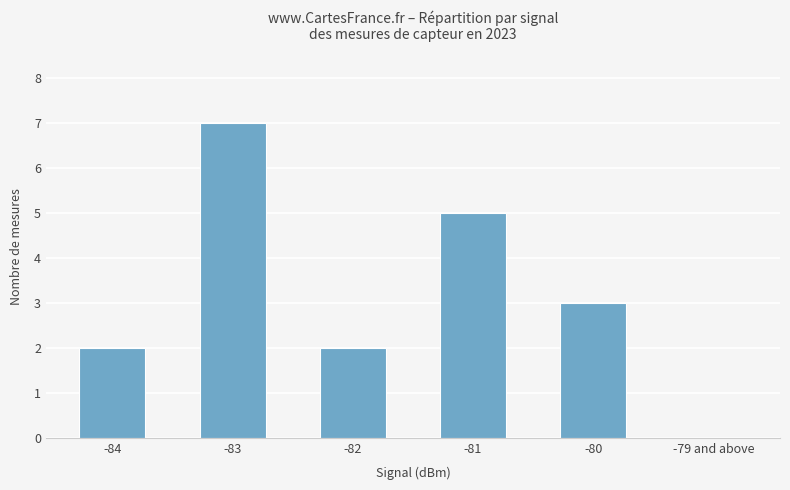

True or false: the data shows 0 at -79 and above.

True